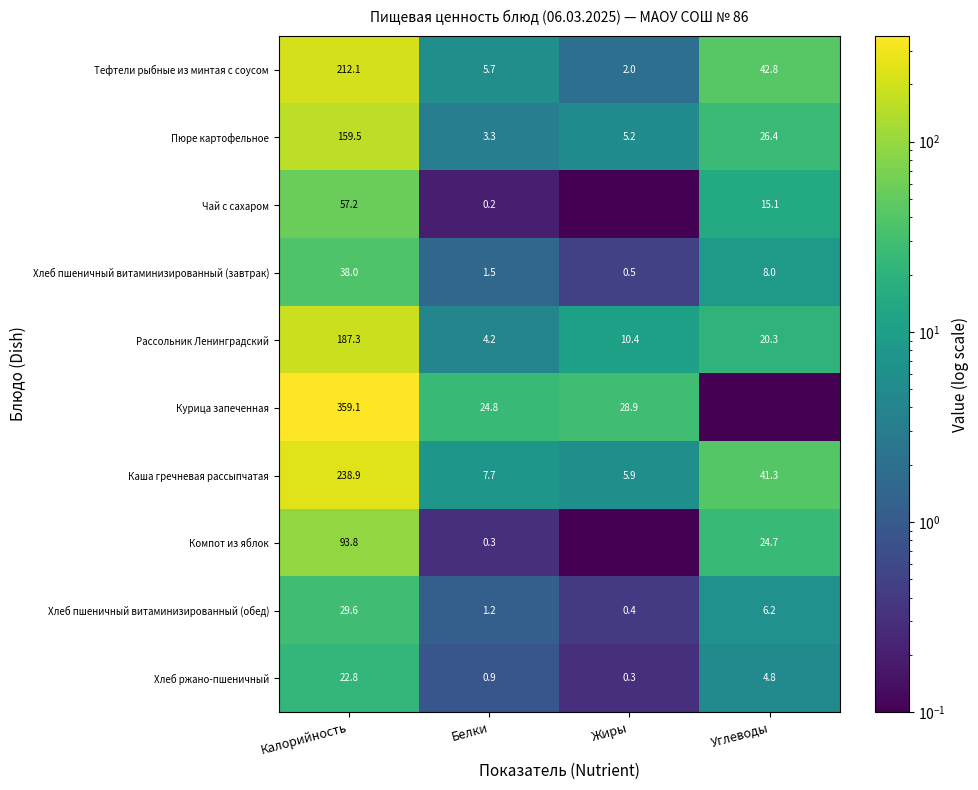

At how many categories does at least one series exceed 199?

1